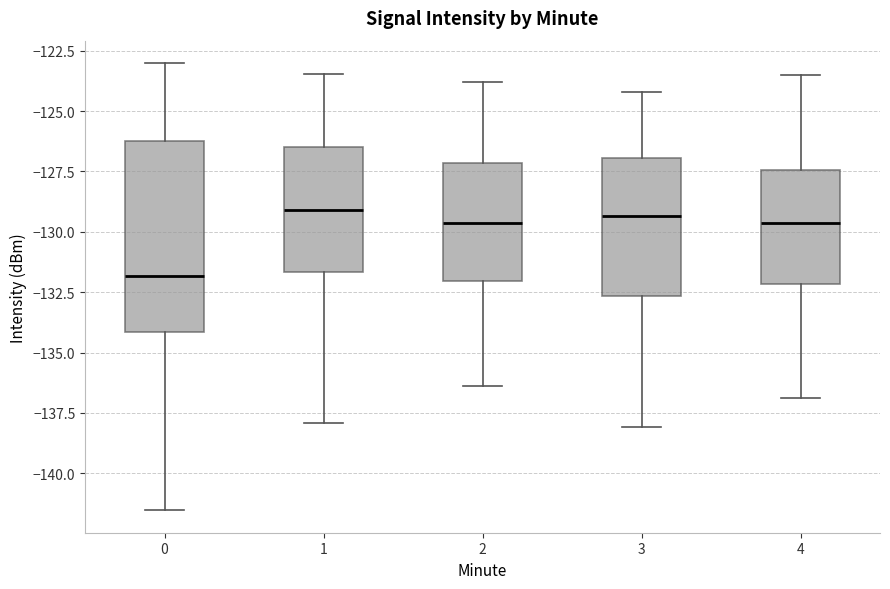

Reading left to right, read every box against the y-axis: the position of its median line, the range the box covers, and the ends of its whiskers. The values are not printed on the chart, so give them approximately, as read against the axis.

0: median -132.0, box -134.0 to -126.0, whiskers -141.5 to -123.0
1: median -129.0, box -131.5 to -126.5, whiskers -138.0 to -123.5
2: median -129.5, box -132.0 to -127.0, whiskers -136.5 to -124.0
3: median -129.5, box -132.5 to -127.0, whiskers -138.0 to -124.0
4: median -129.5, box -132.0 to -127.5, whiskers -137.0 to -123.5